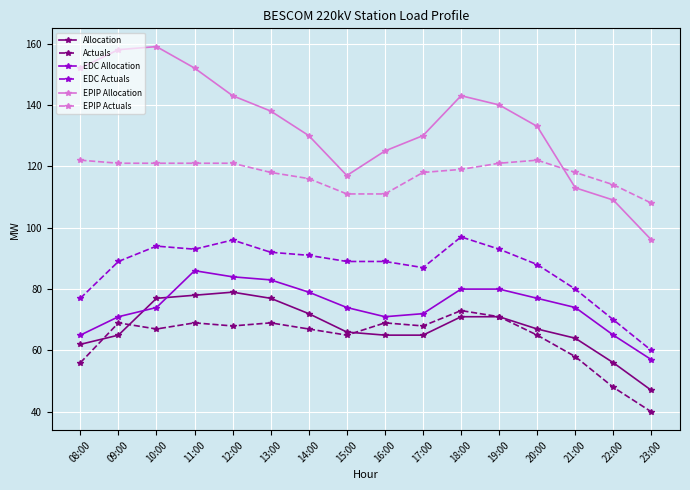

Which category has the lowest value in the EDC Actuals series?

23:00